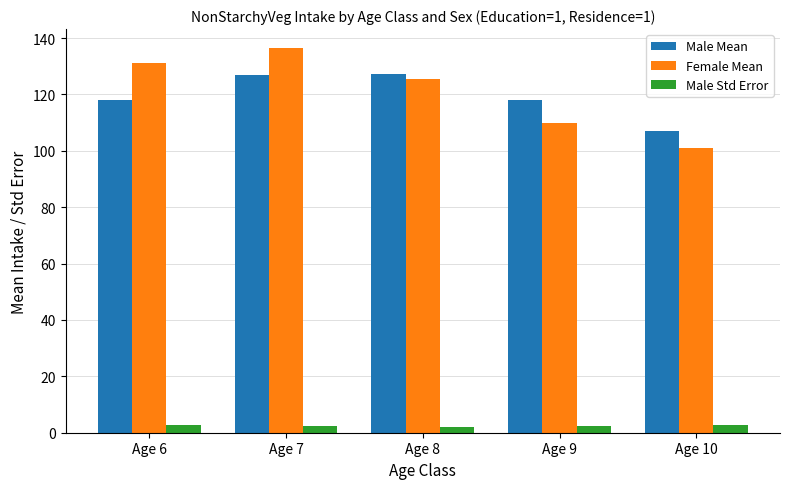

What is the difference between the maximum and minimum values in the Male Std Error series?

0.8